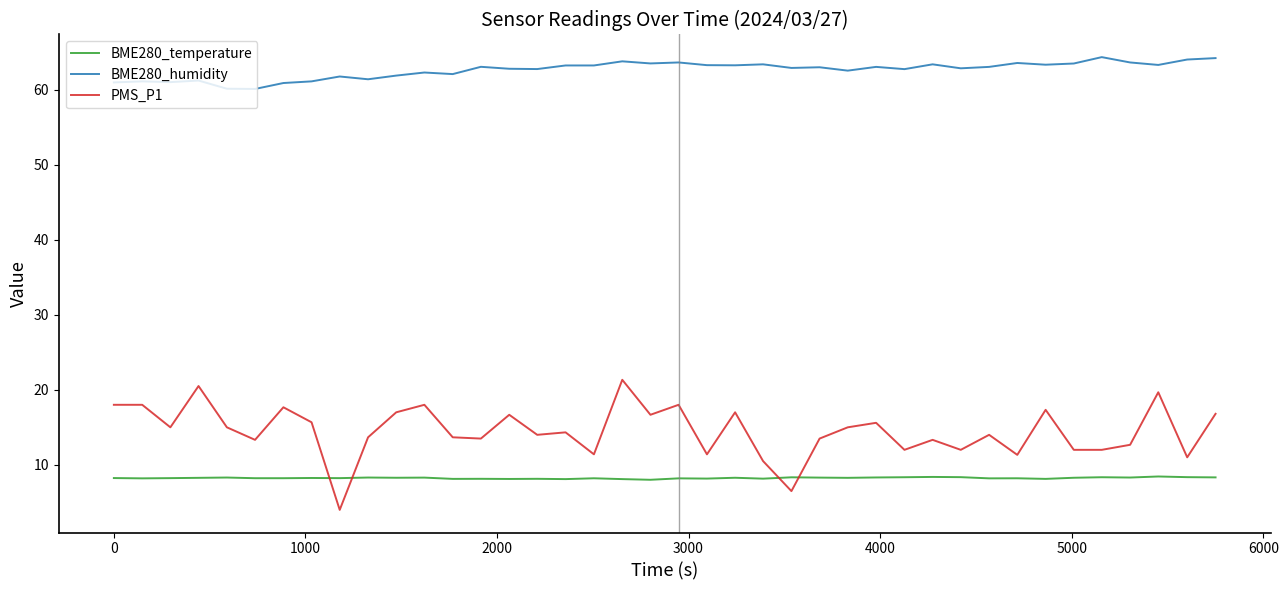

What is the difference between the maximum and minimum values in the BME280_humidity series?

4.2